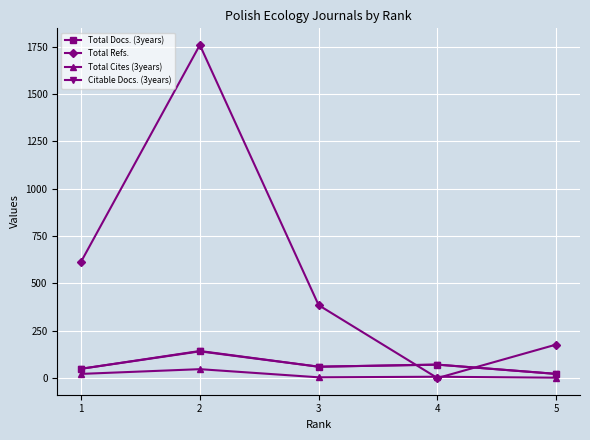

What is the maximum value for Total Refs.?

1759